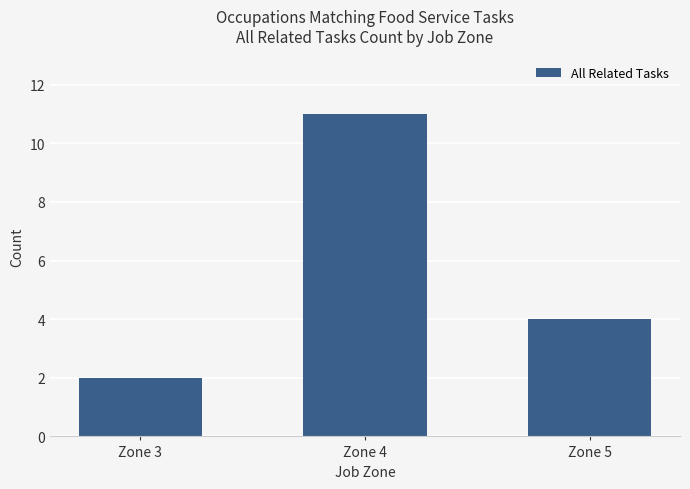

At which label does the data first exceed 4?

Zone 4